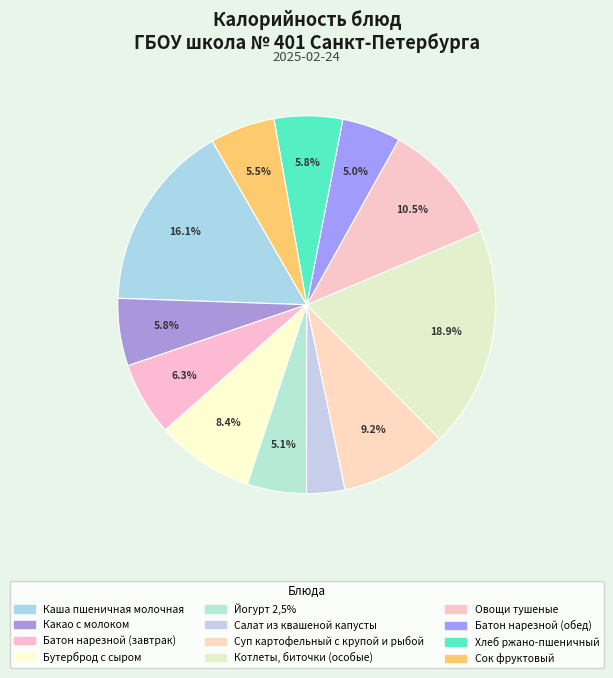

Which has a higher value, Салат из квашеной капусты or Батон нарезной (завтрак)?

Батон нарезной (завтрак)